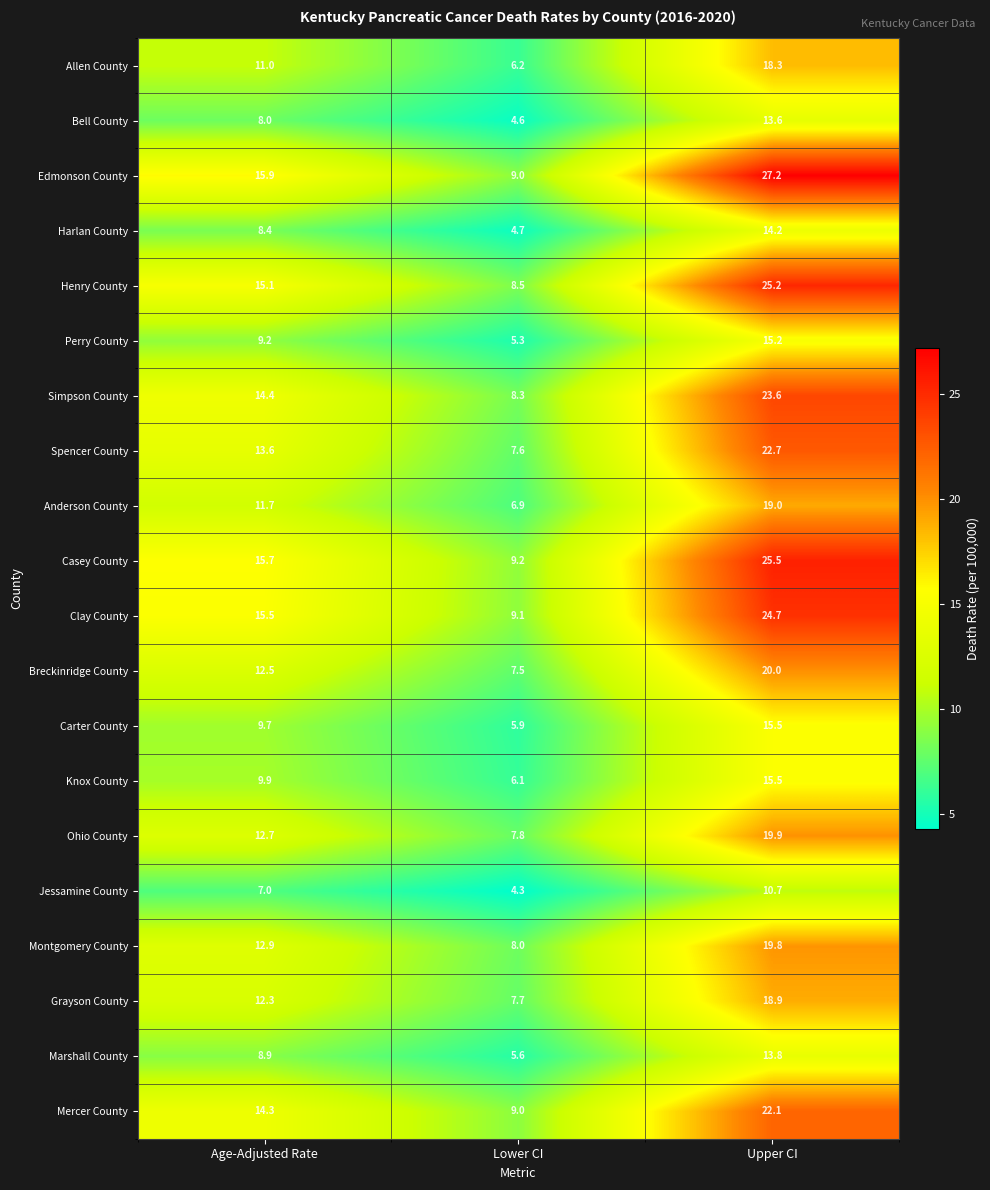

Which category has the highest value in the Breckinridge County series?

Upper CI